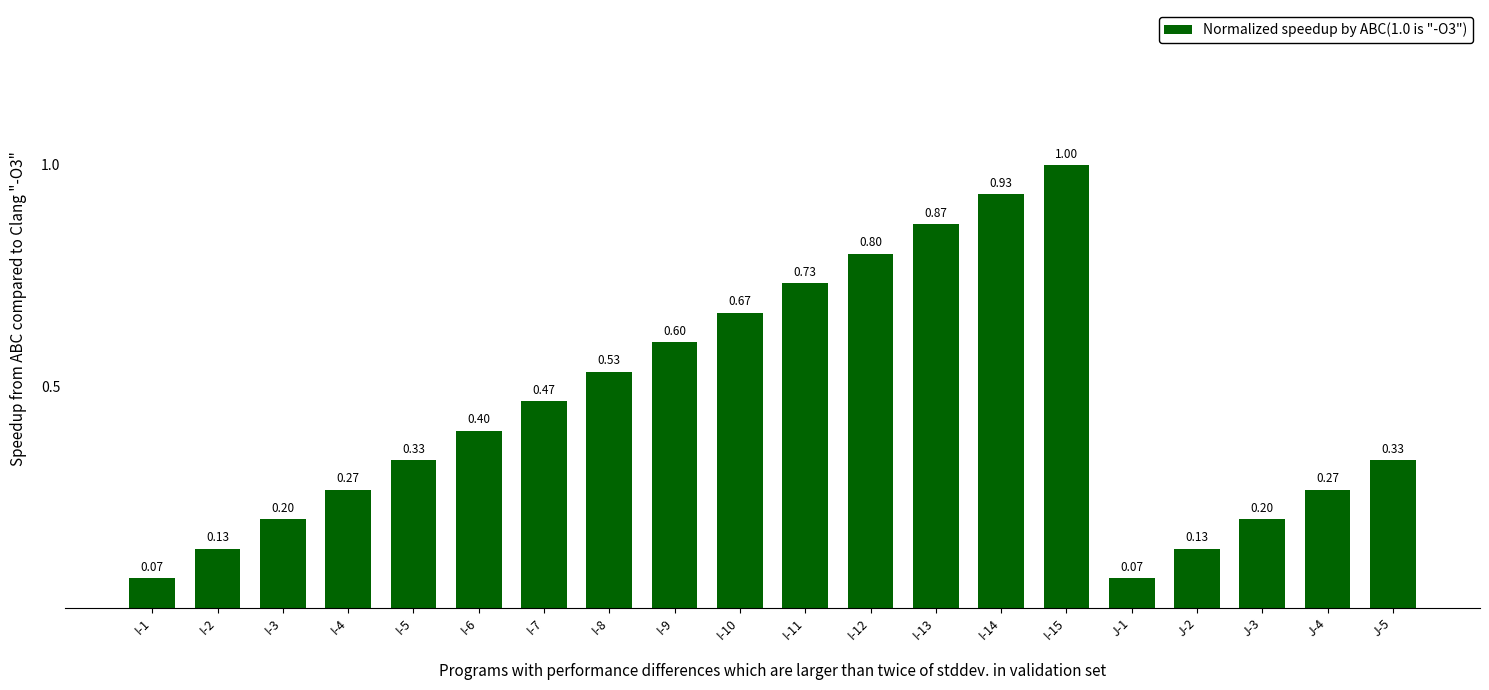

What is the label of the 14th bar from the left?

I-14